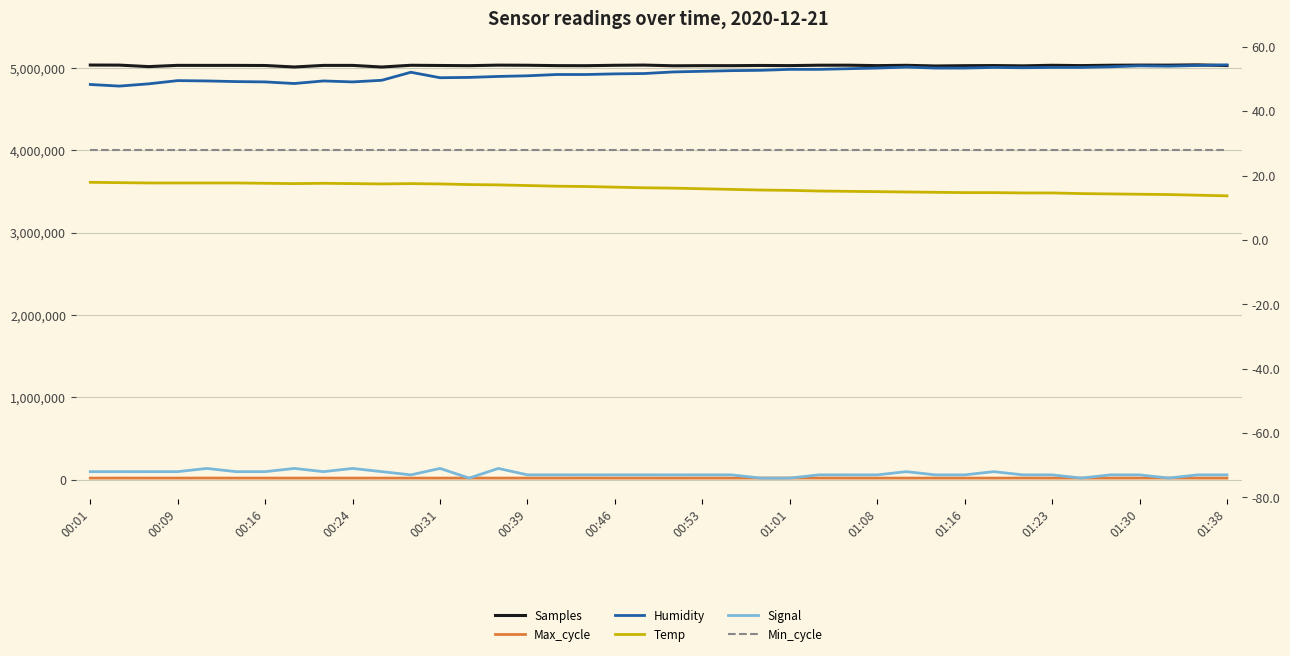

What is the difference between the maximum and minimum values in the Max_cycle series?

580.0